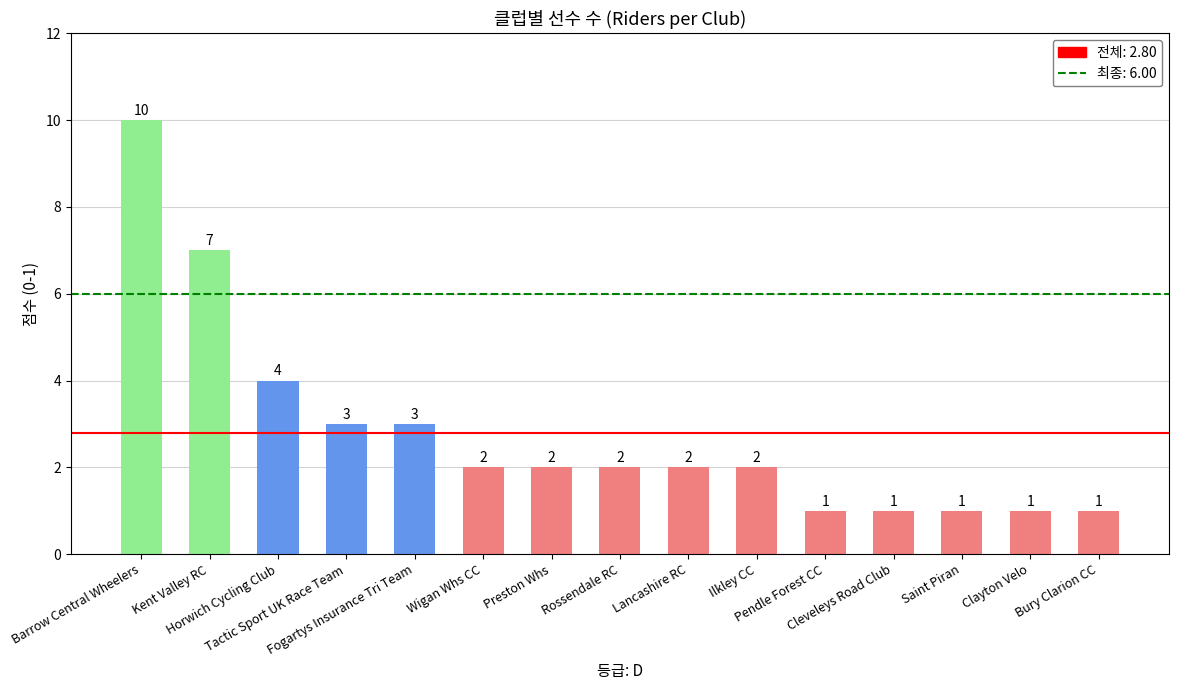

What is the value of the 12th bar from the left?

1